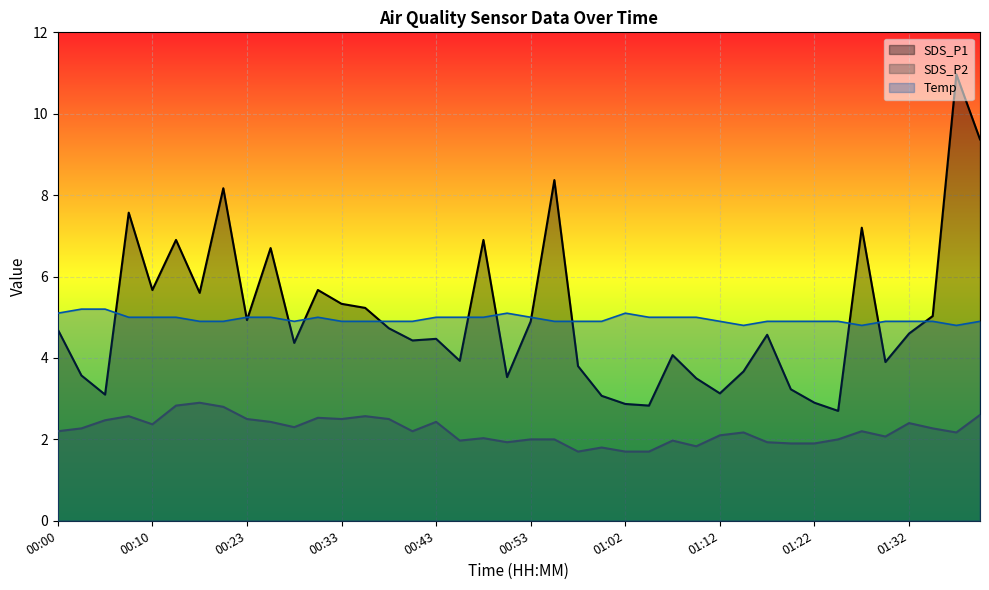

List the series in order of their peak value, lowest first.

SDS_P2, Temp, SDS_P1